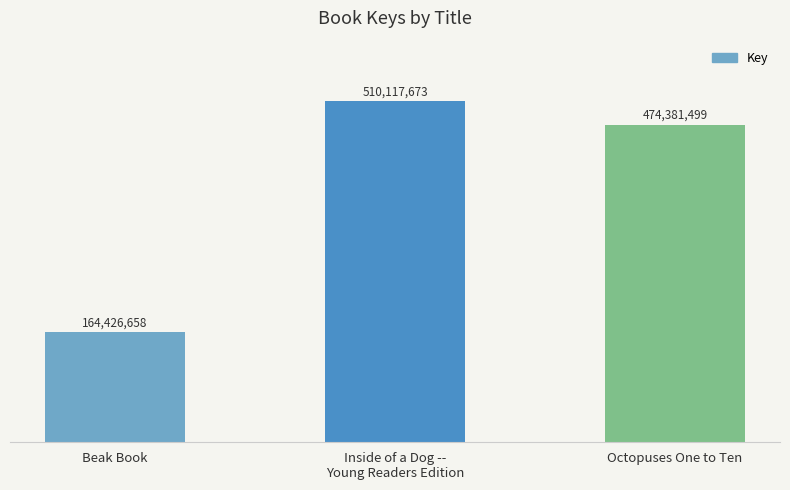

Which label corresponds to the smallest value in the chart?

Beak Book